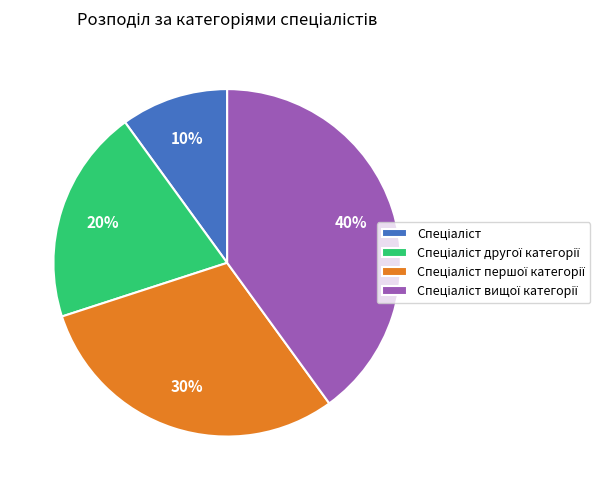

Is there a majority slice in this chart?

No